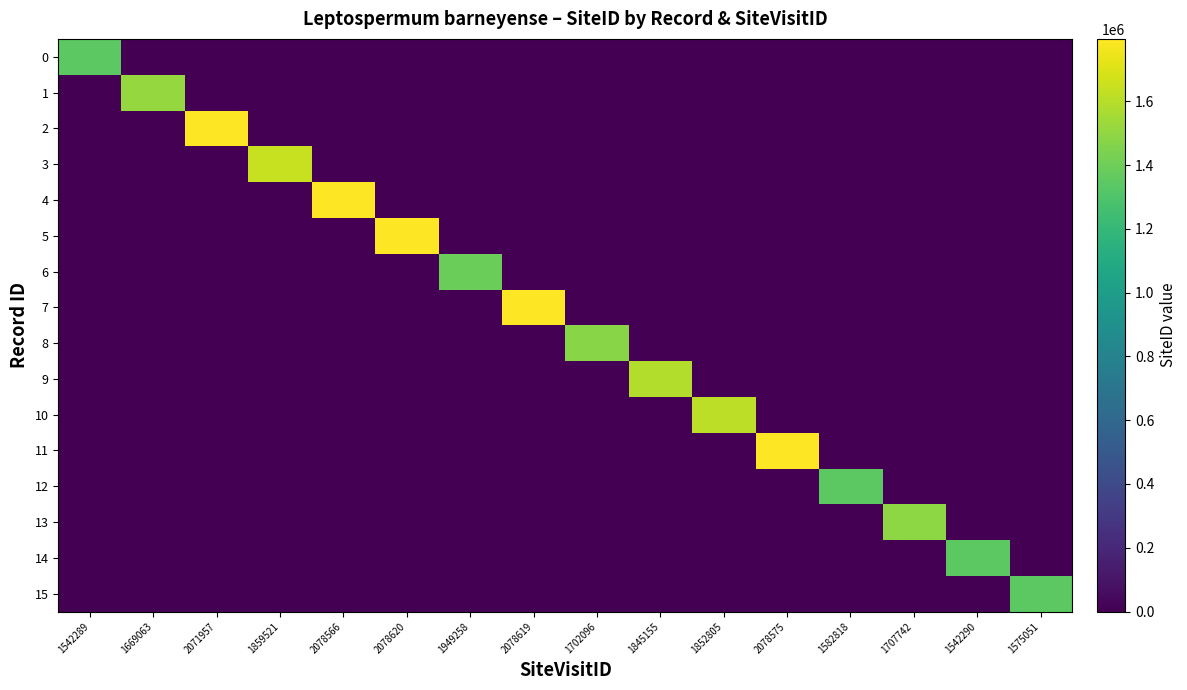

How many categories are shown in the chart?

16